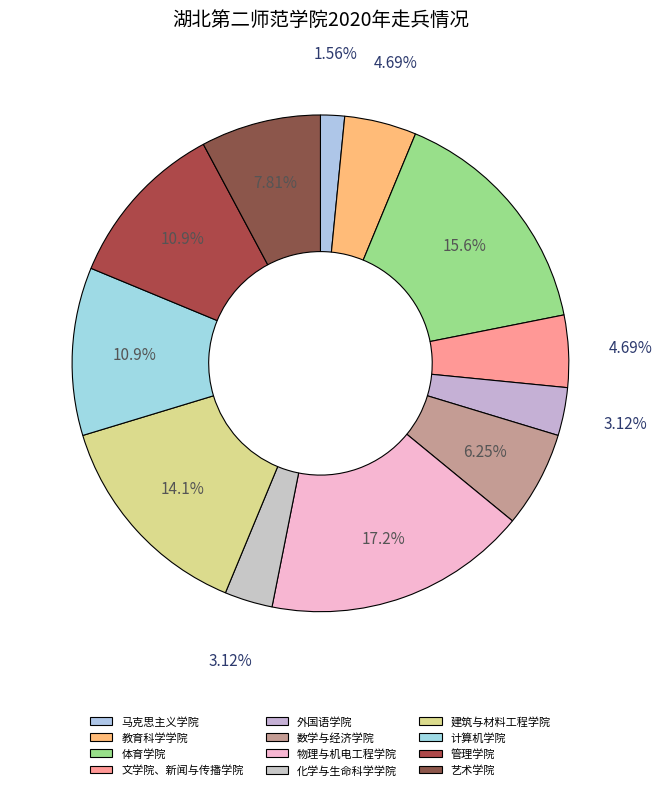

To the nearest percent, what percentage of the pie is 物理与机电工程学院?

17%